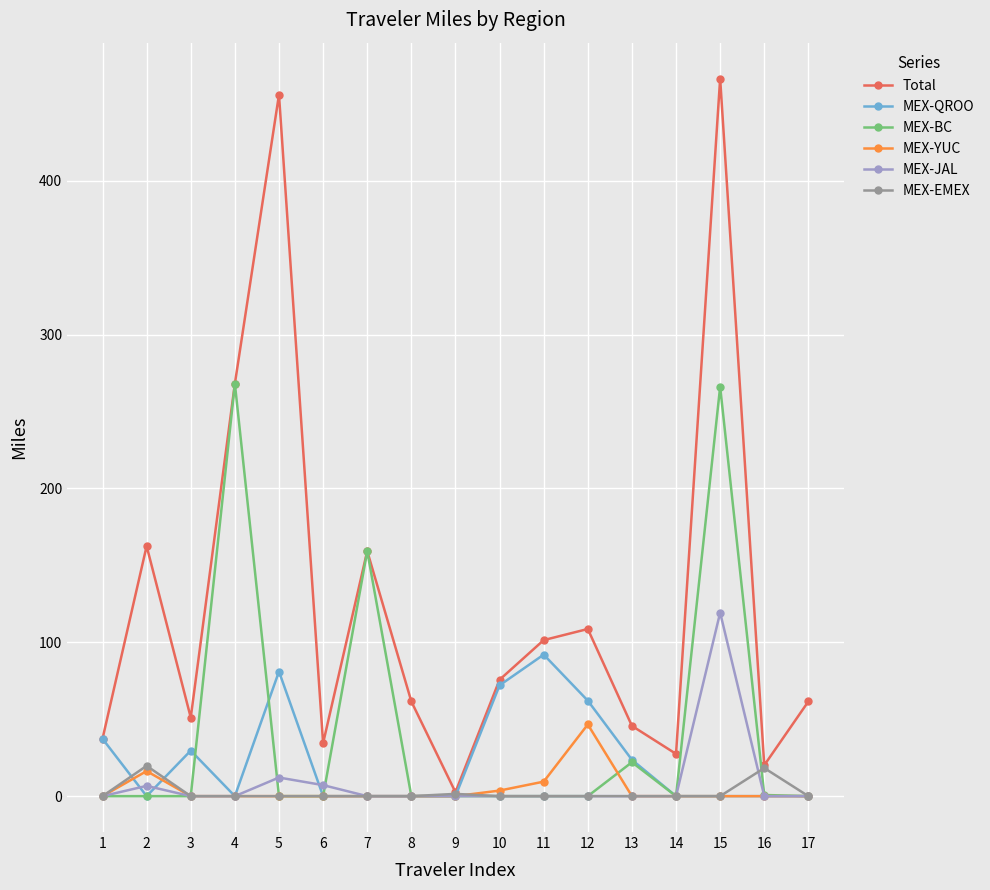

What is the difference between the second highest and minimum values in the MEX-YUC series?

16.3